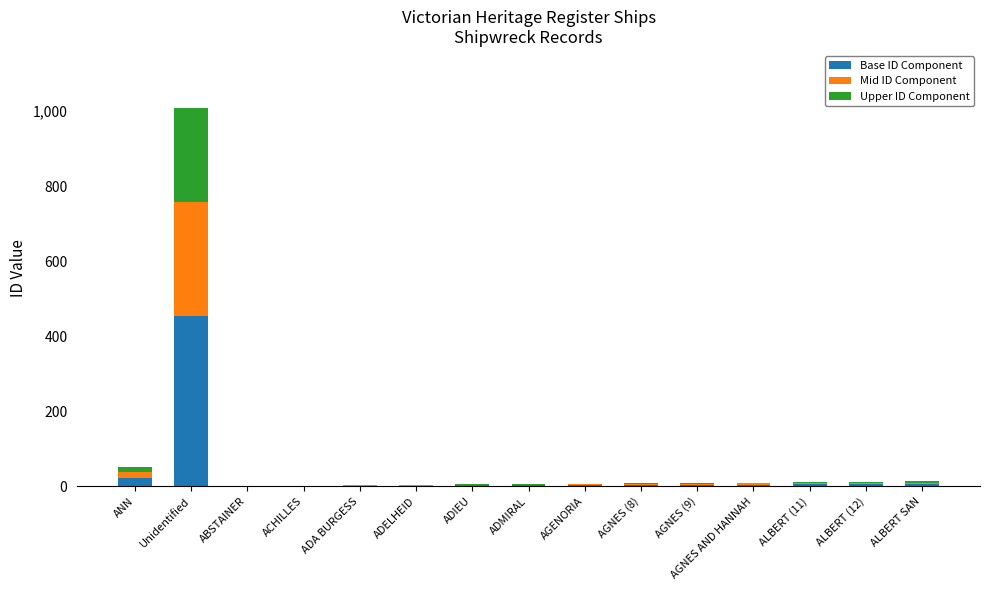

At which category is the sum across all series the highest?

Unidentified